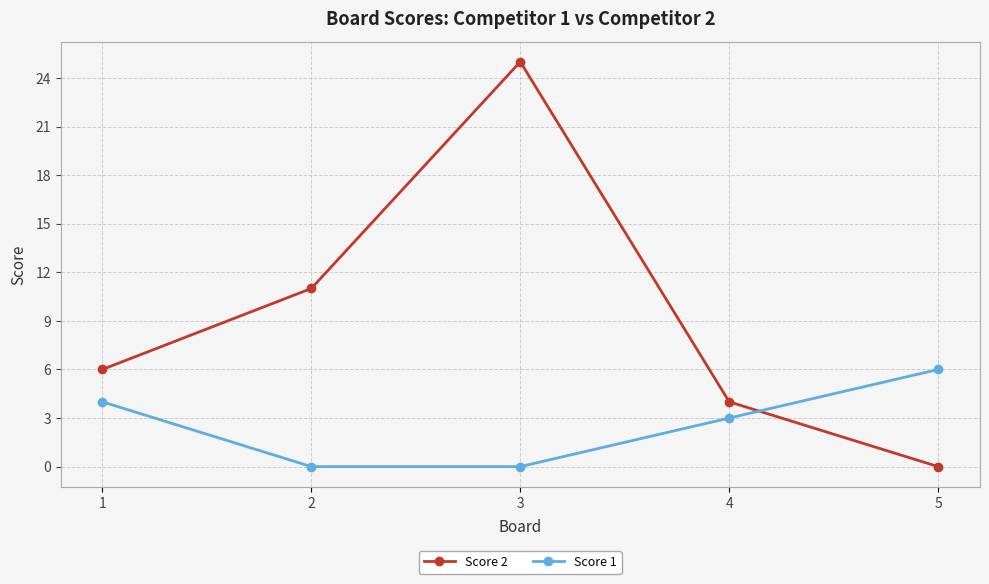

At which category does Score 2 reach its first local peak?

3